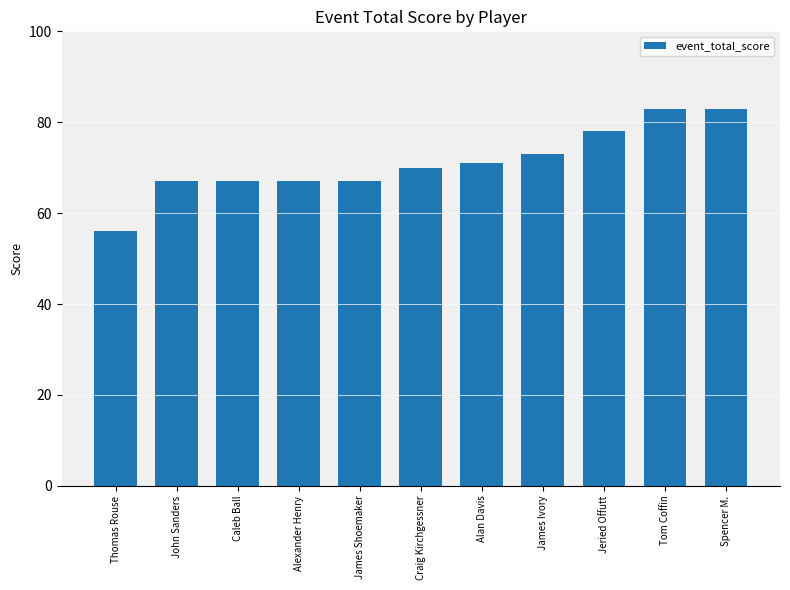

What position from the right is John Sanders?

10